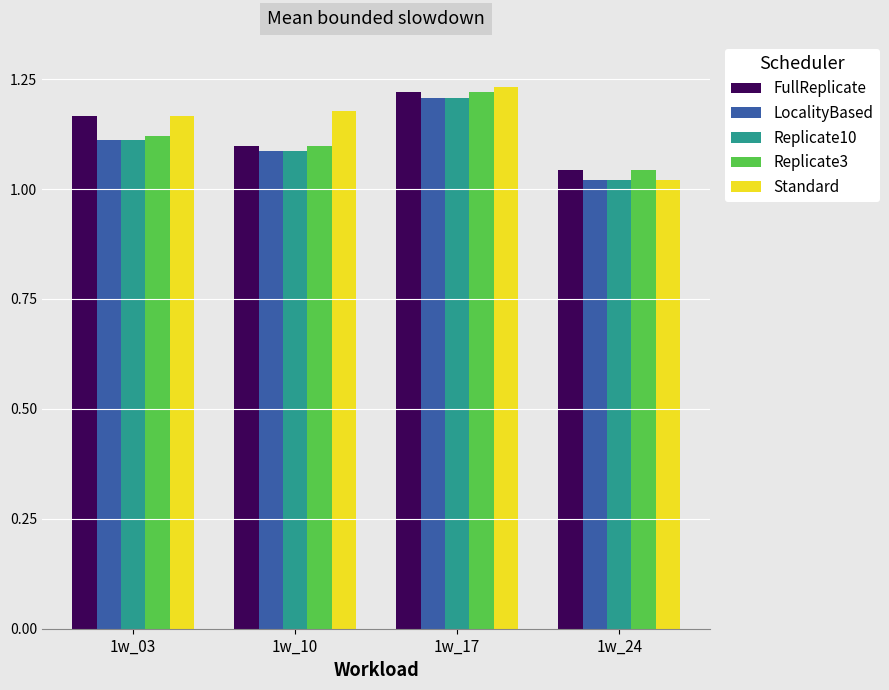

How many bars are there in each group?

5